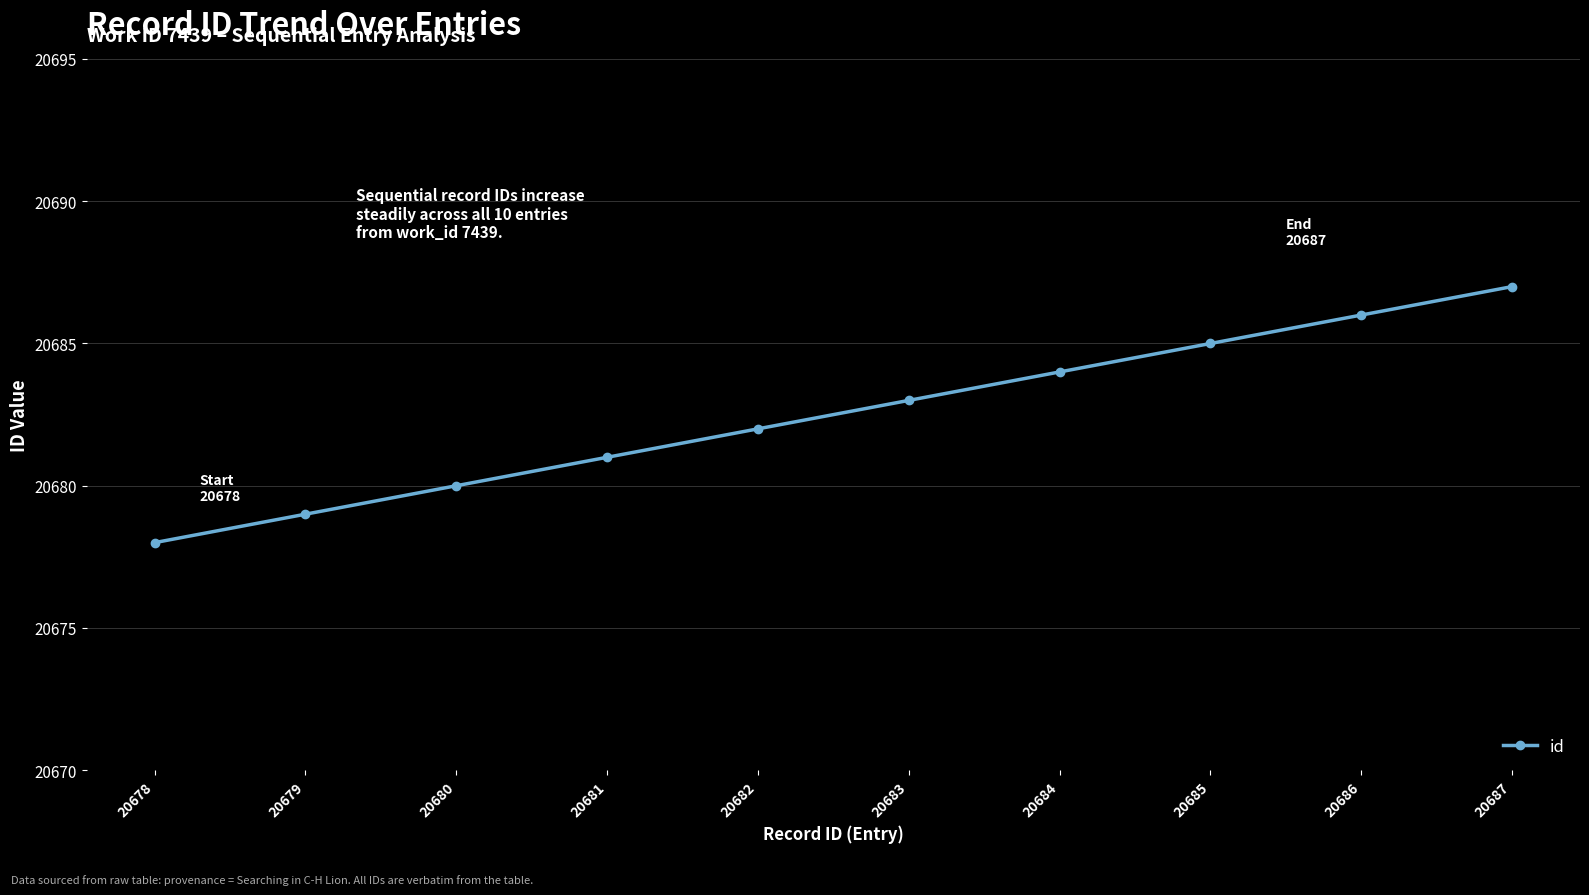

Between 20685 and 20681, which is larger?

20685